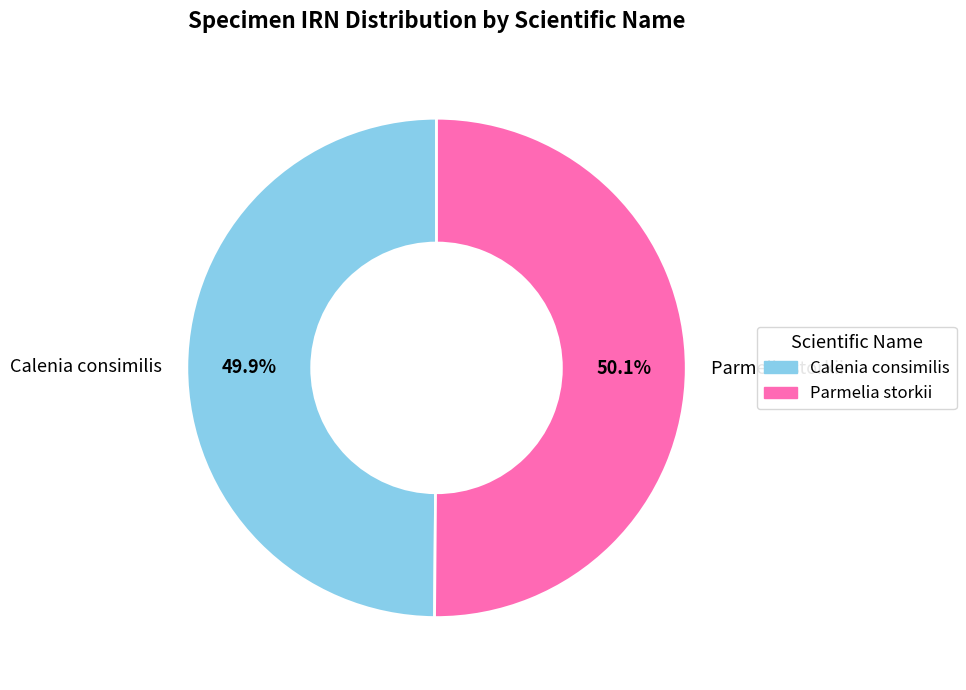

Is the sum of Calenia consimilis and Parmelia storkii greater than half?

Yes